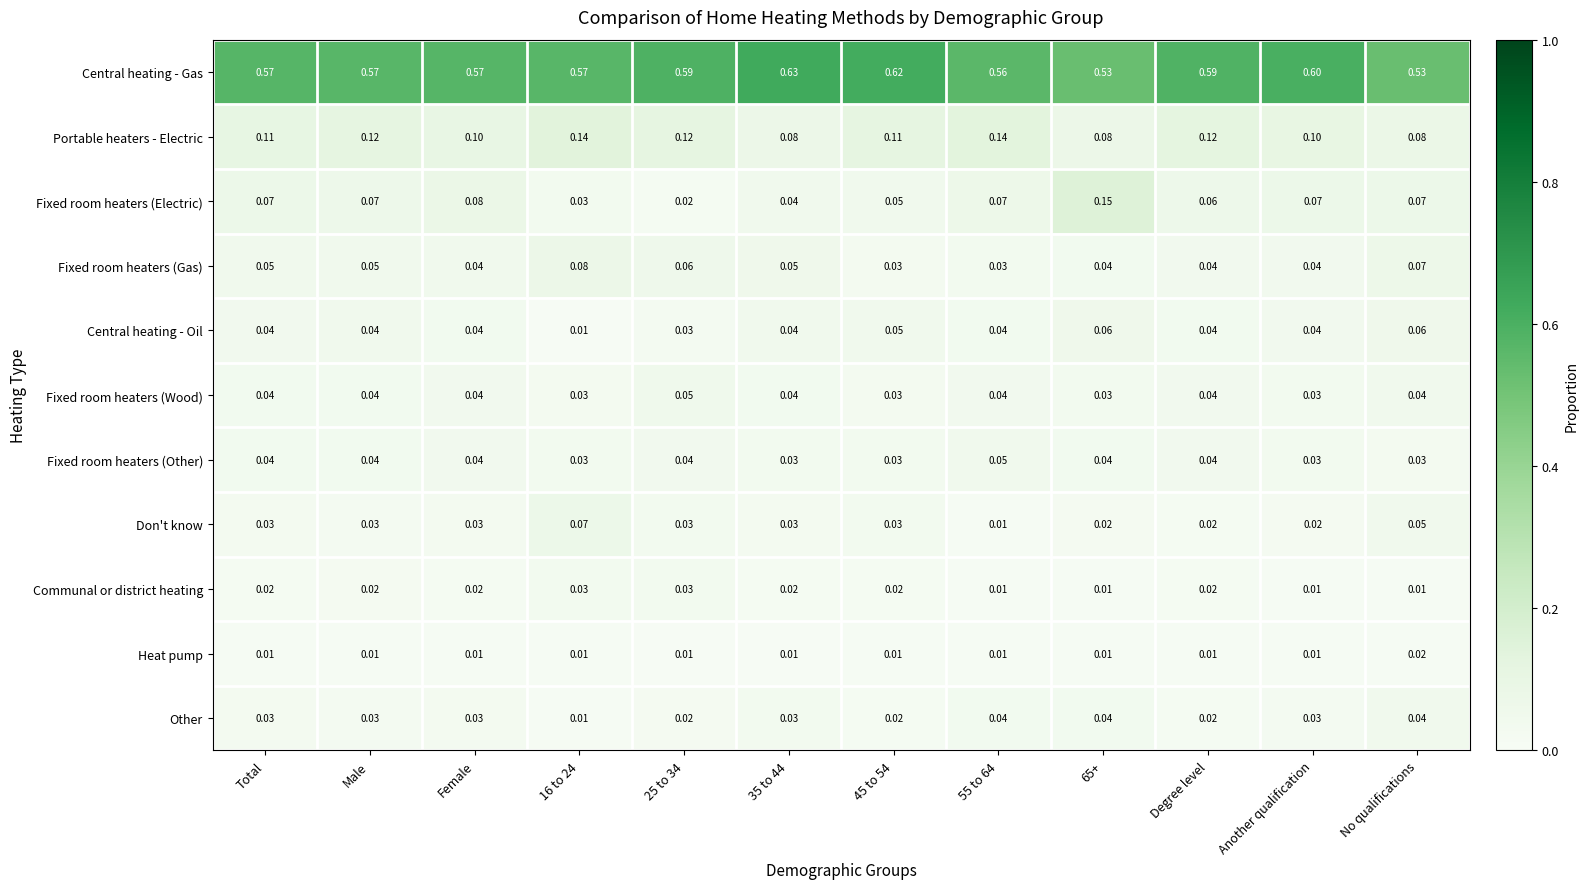

Which series has the largest total across all categories?

Central heating - Gas